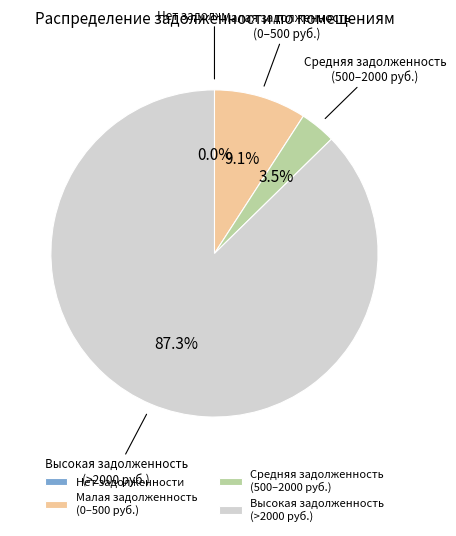

What is the ratio of the value at Малая задолженность (0–500 руб.) to the value at Средняя задолженность (500–2000 руб.)?

2.6